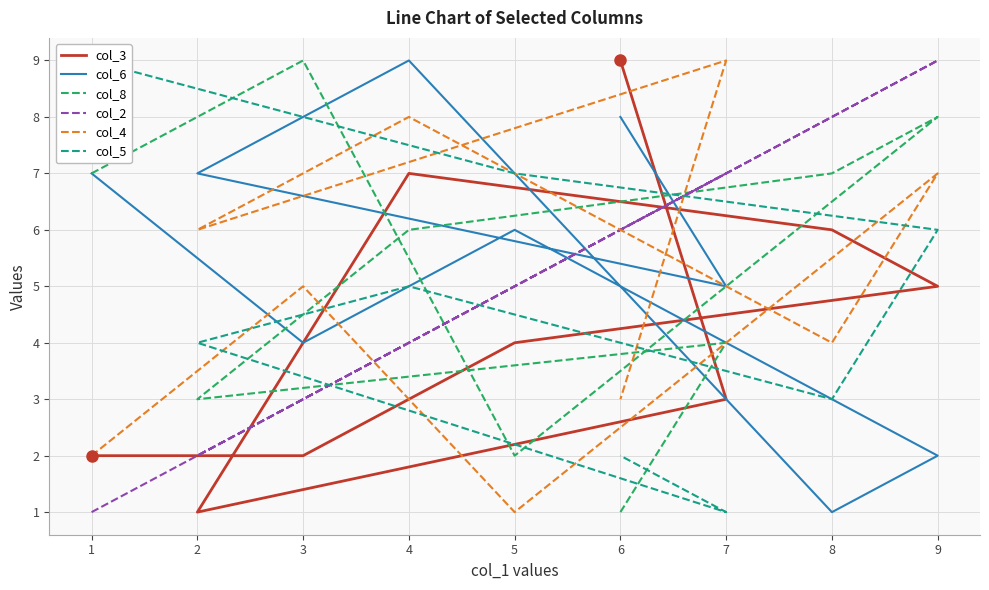

What is the spread (max minus min) of values at 1?

8